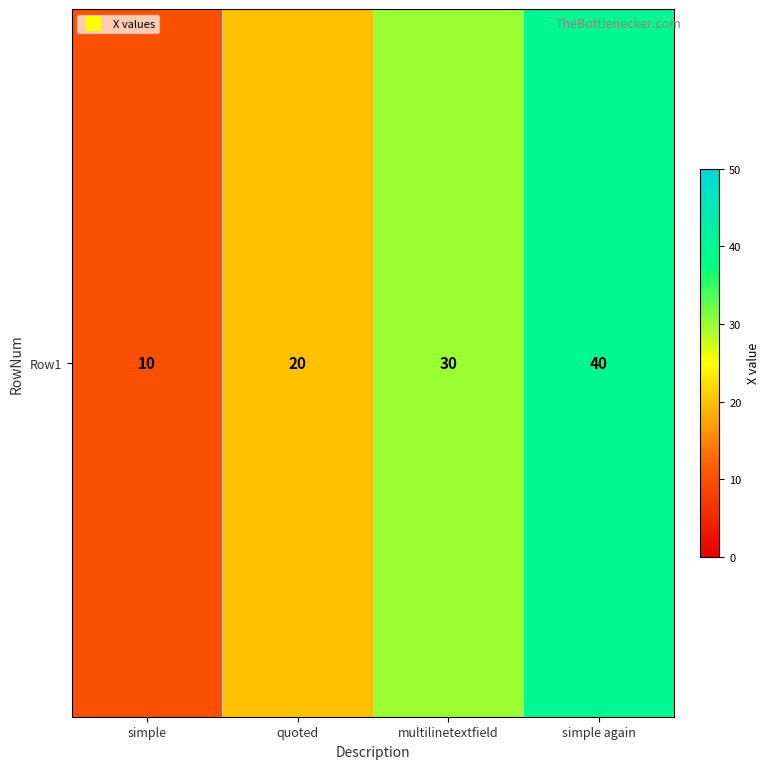

Count the values in the range 20 to 40.

3